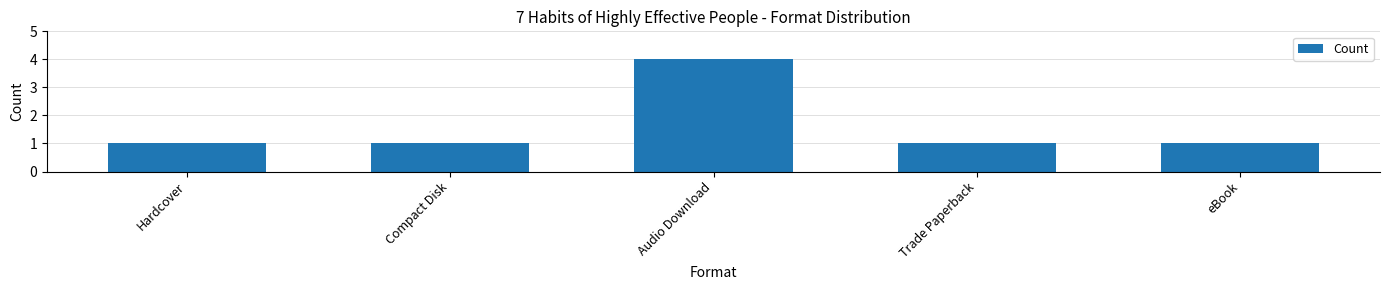

How many bars are there in total?

5